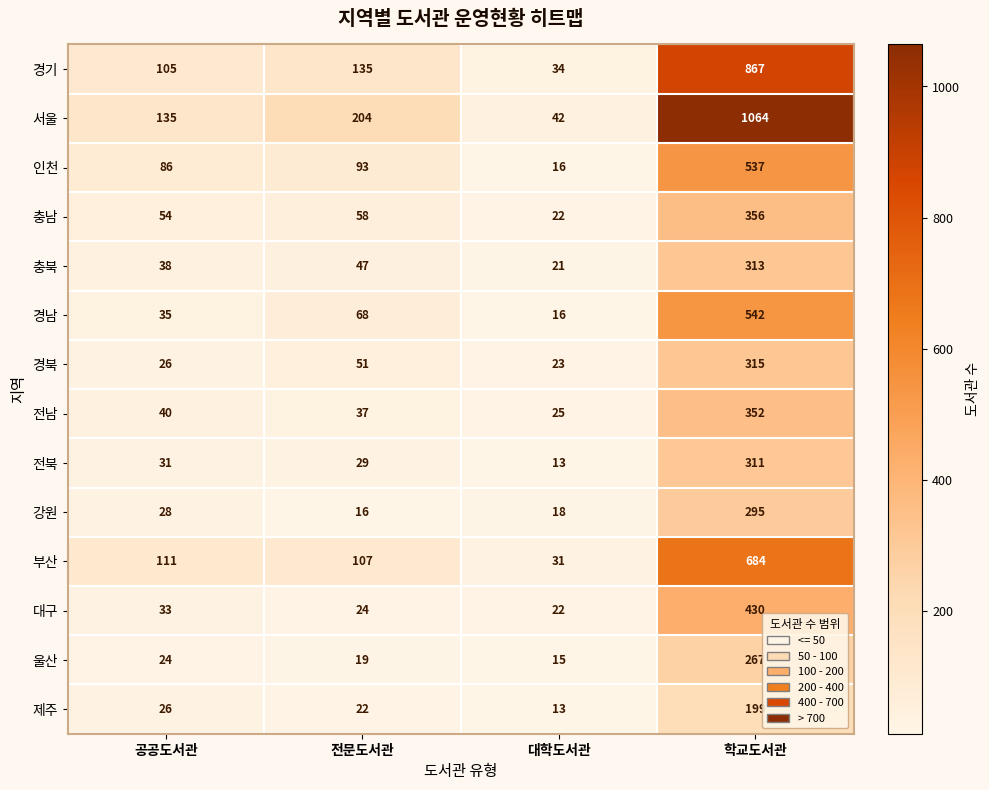

Which series has the widest spread of values?

서울